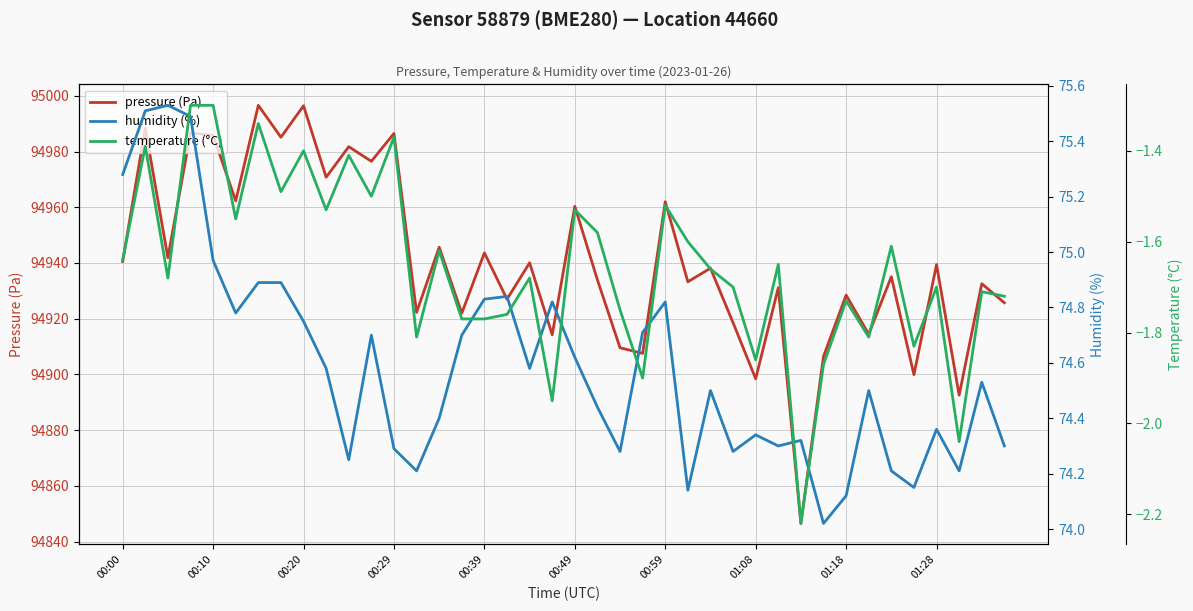

What is the lowest value of the pressure (Pa) series?

94846.5